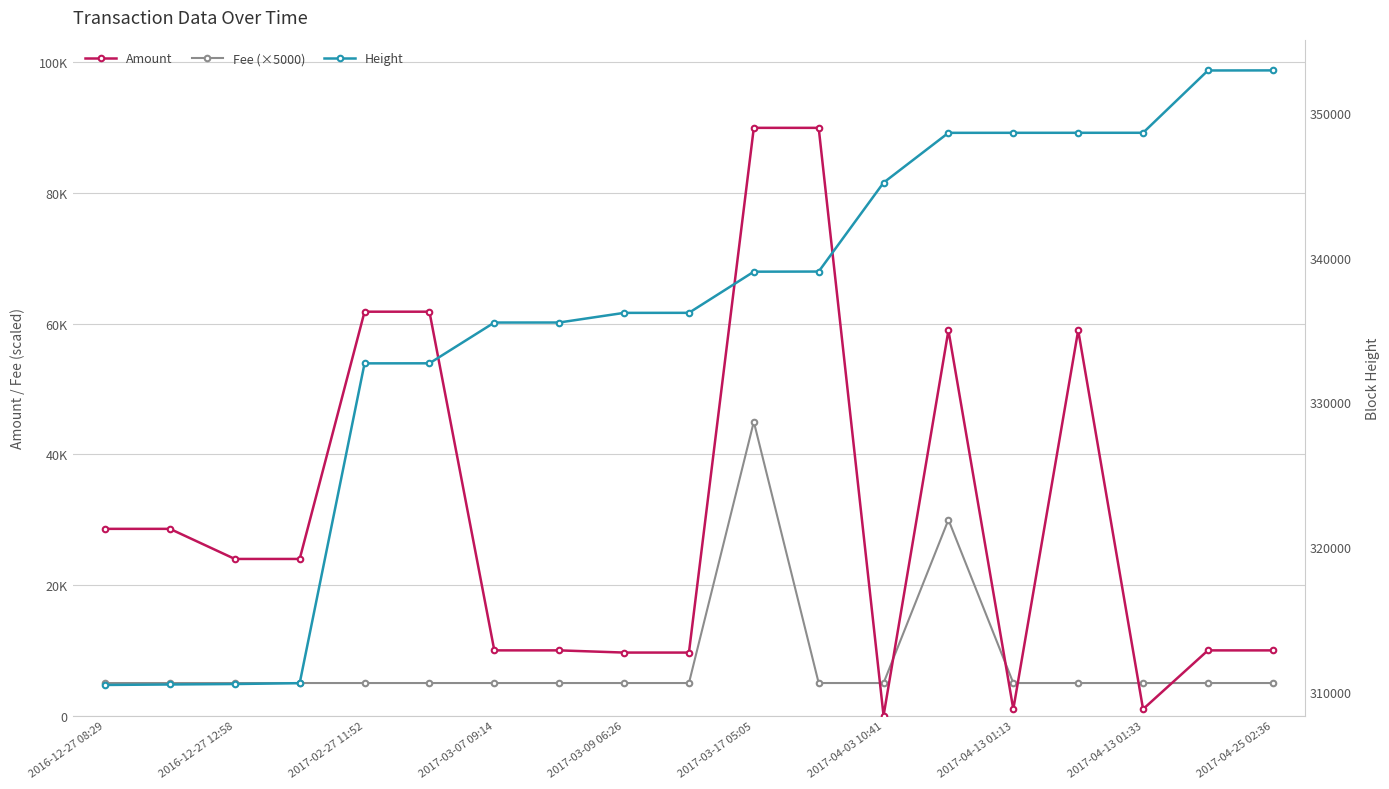

What is the total value across all series at 2016-12-27 12:58?

339523.0